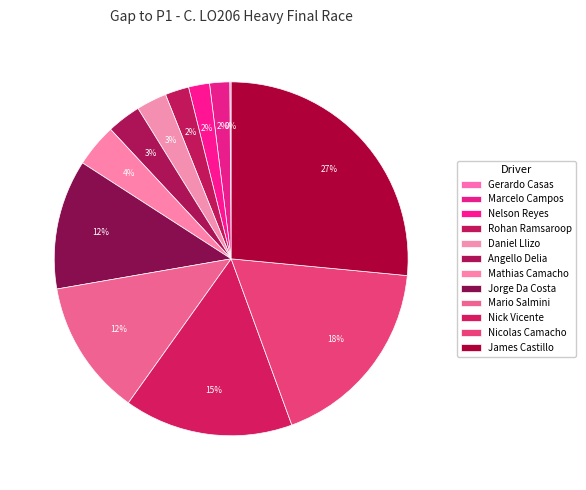

Is it true that Nick Vicente is 2% of the pie?

False